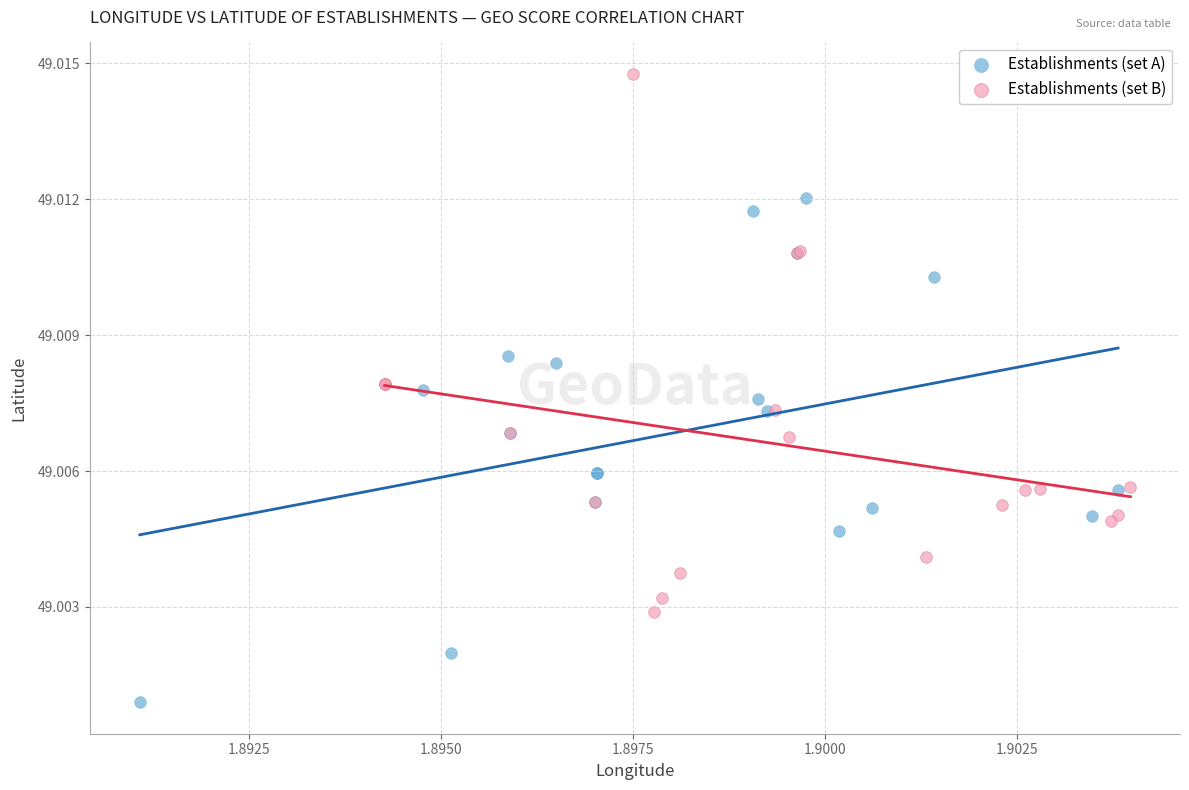

Which series contains the lowest Y value?

Establishments (set A)